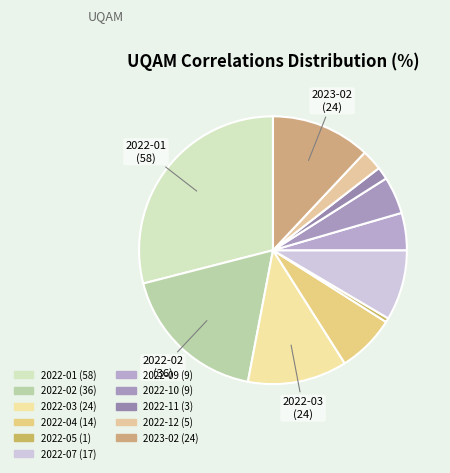

Rank the categories by value from lowest to highest.

2022-05, 2022-11, 2022-12, 2022-09, 2022-10, 2022-04, 2022-07, 2022-03, 2023-02, 2022-02, 2022-01